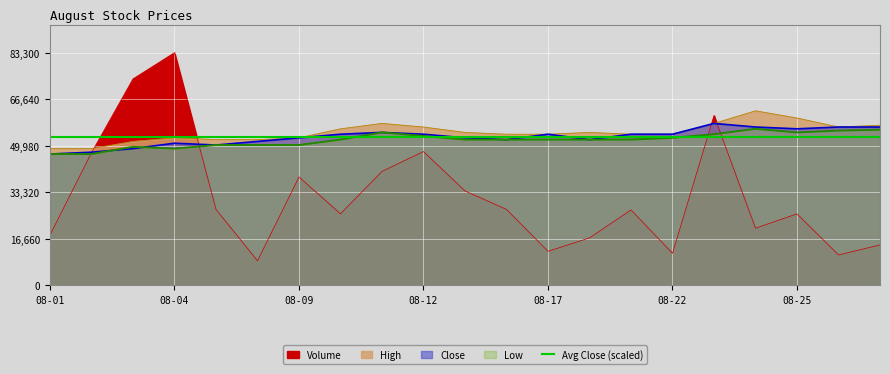

How many data points in Volume are less than 27000?

10